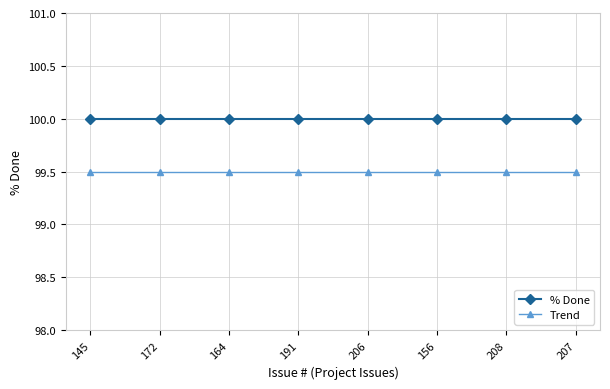

Rank the series at 206 from lowest to highest value.

Trend, % Done